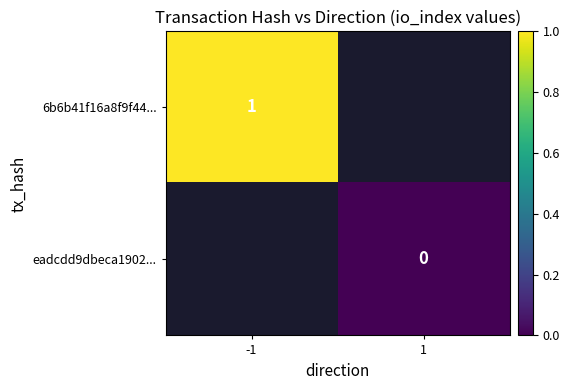

The 6b6b41f16a8f9f44... series shows 0 at -1. True or false?

False